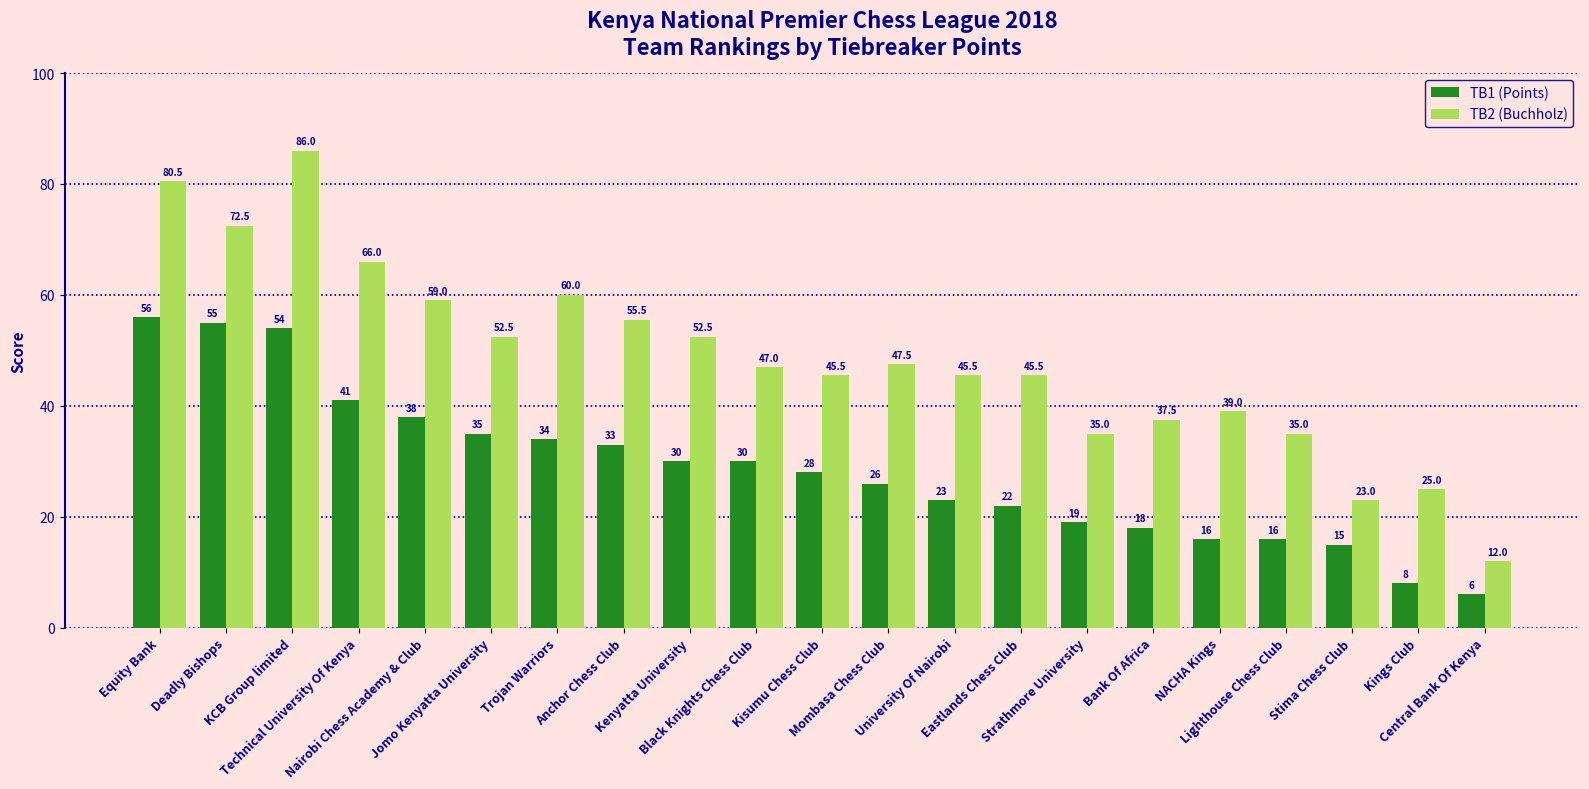

Which series changed the most between Deadly Bishops and Eastlands Chess Club?

TB1 (Points)